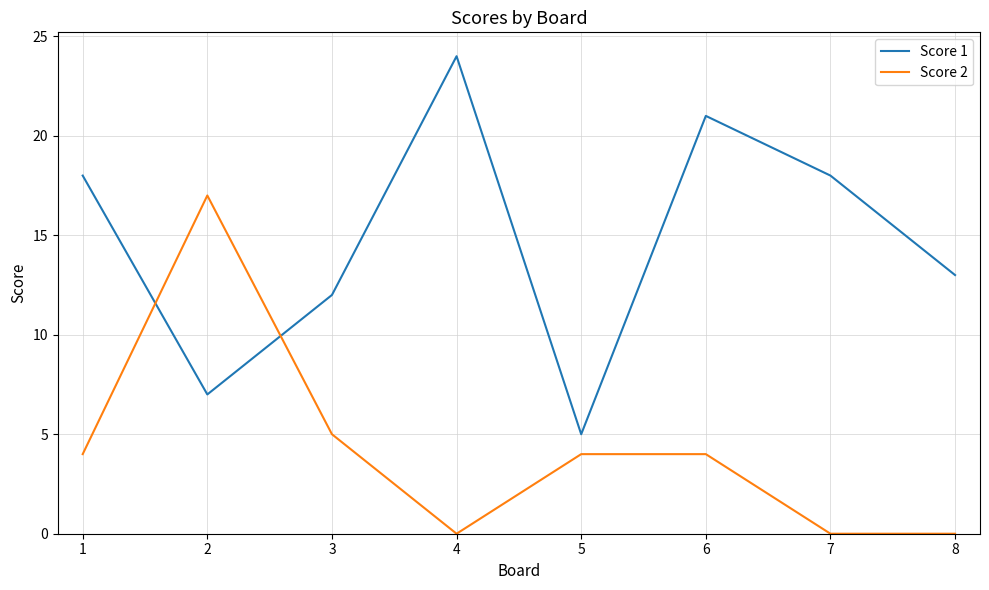

Where is Score 2 nearest to the value 8?

3